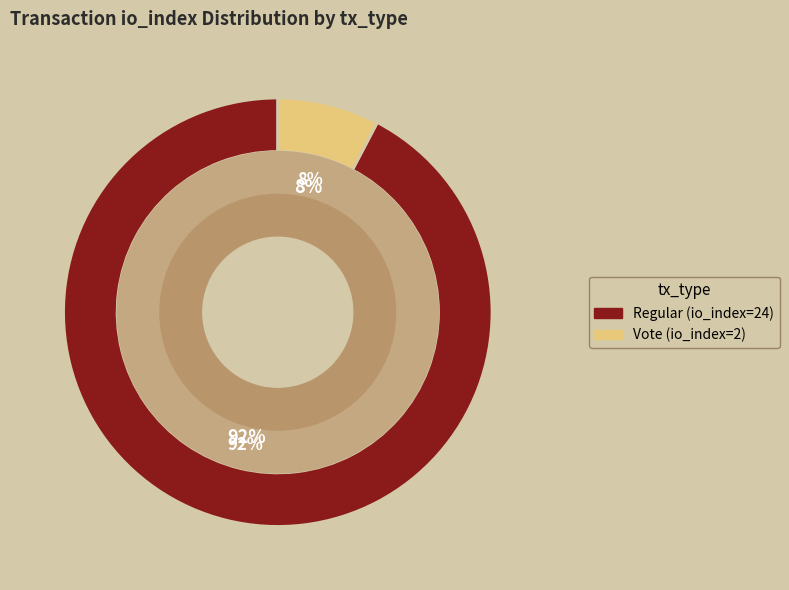

To the nearest percent, what percentage of the pie is Vote (io_index=2)?

8%